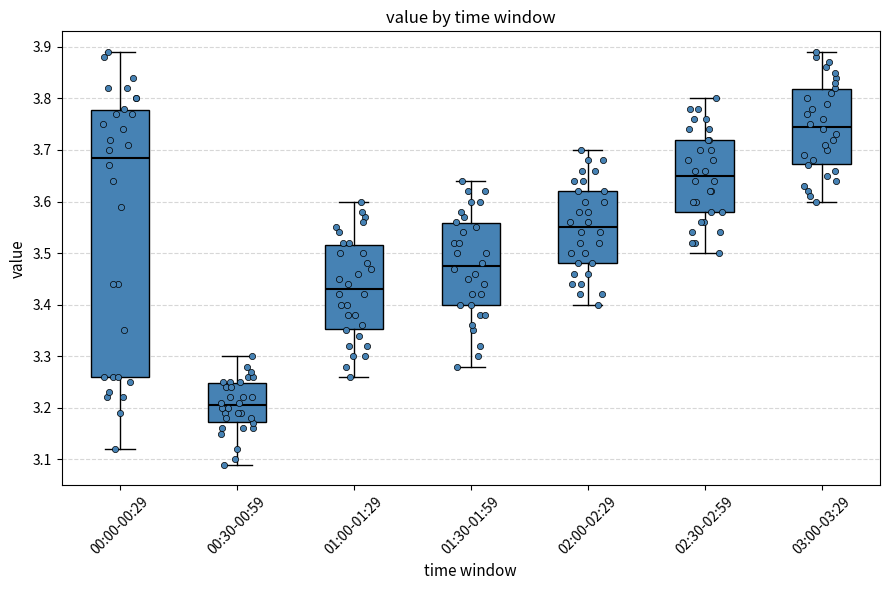

Comparing the boxes themselves (not the whiskers), which one is the tallest?

00:00-00:29